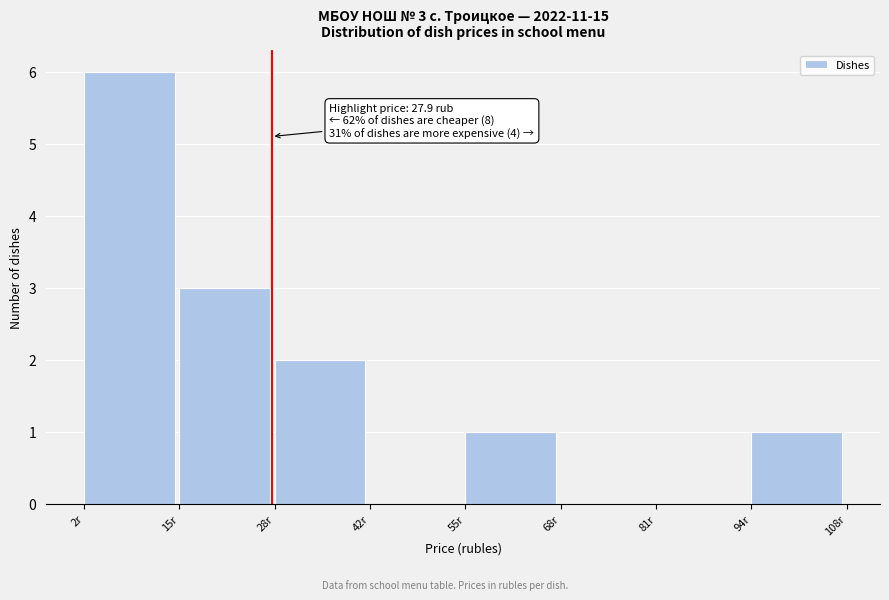

Over which range of the x-axis is the bar tallest?

2 to 16